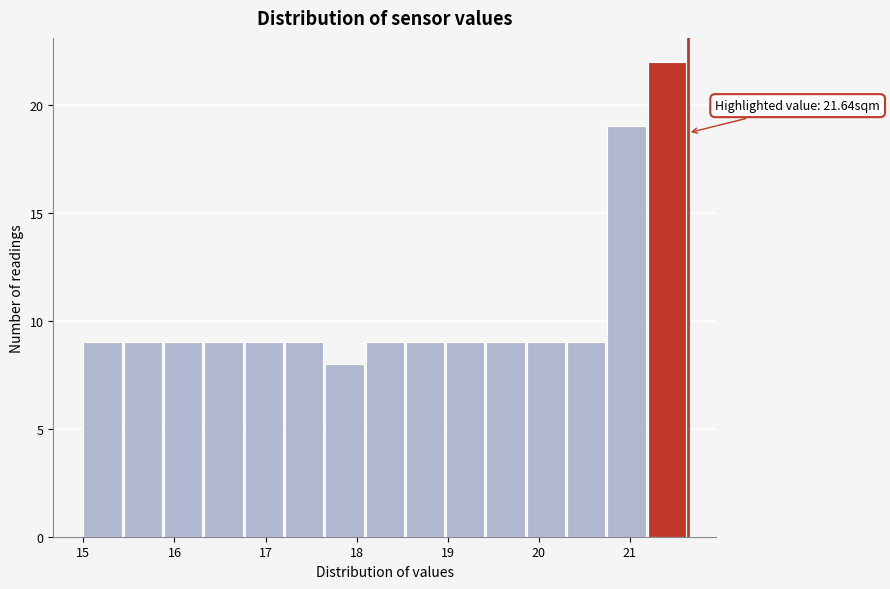

Over which range of the x-axis is the bar tallest?

21.2 to 21.6